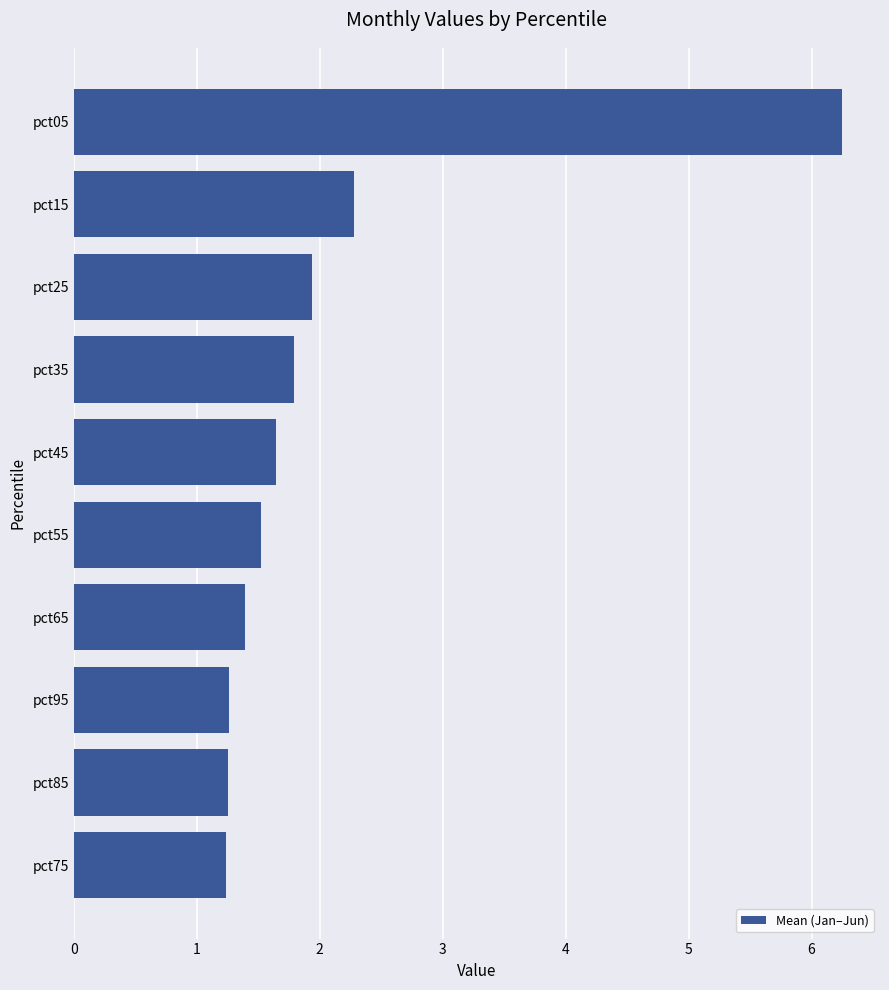

What is the ratio of the value at pct95 to the value at pct55?

0.8